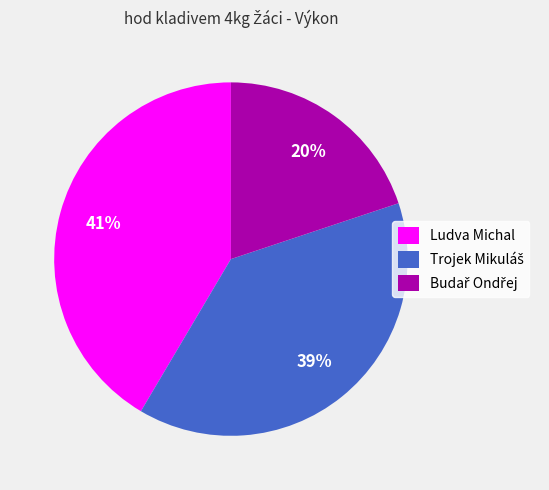

Is Ludva Michal the majority of the pie?

No